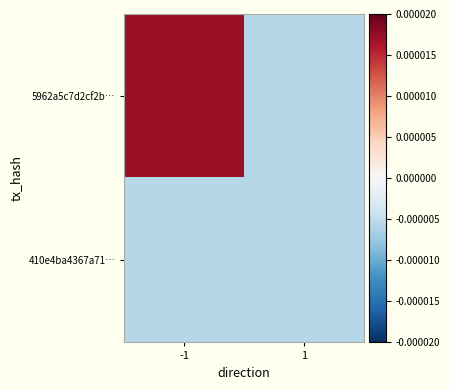

List the series in order of their peak value, highest first.

5962a5c7d2cf2b…, 410e4ba4367a71…